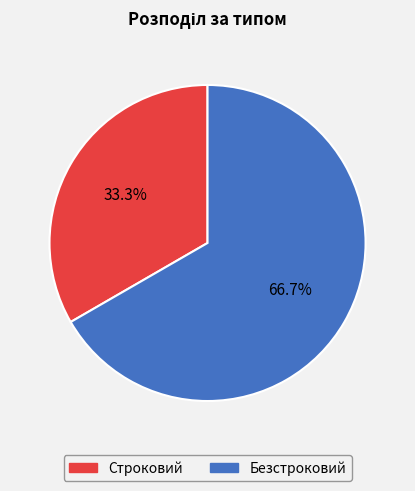

How many segments does this pie chart have?

2